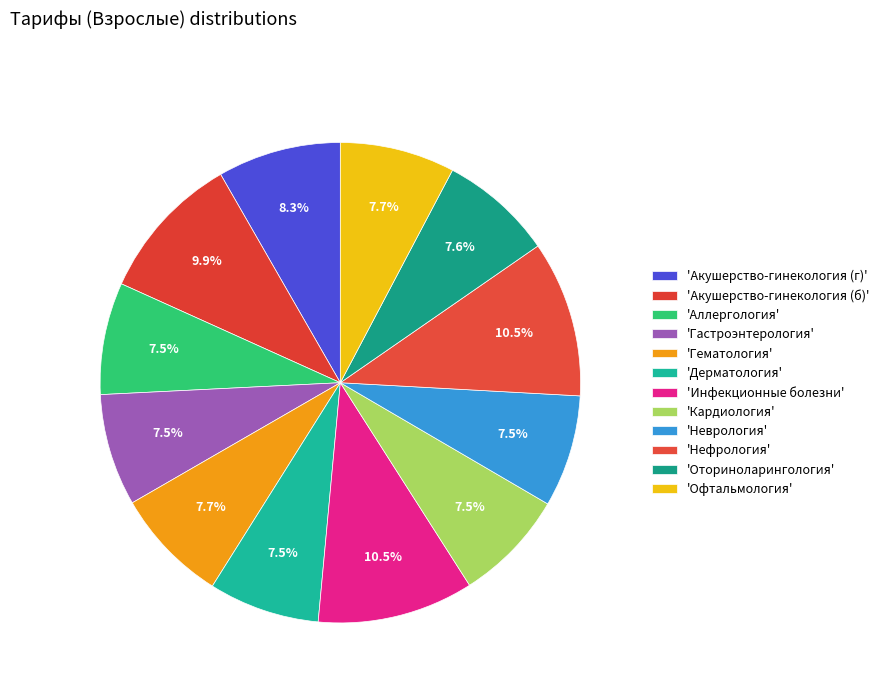

To the nearest percent, what is the difference between the largest and smallest slice percentages?

3%